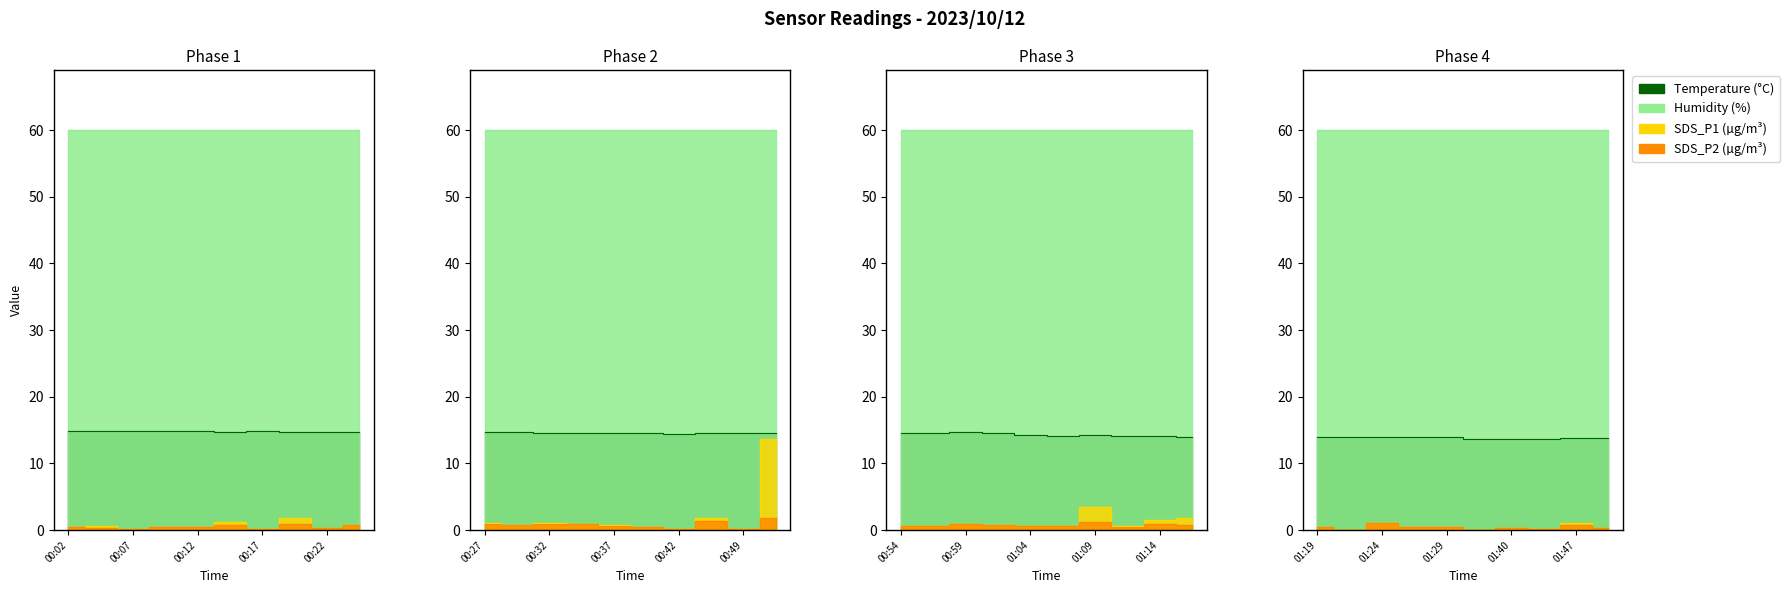

At which category does BME280_temperature reach its first local valley?

00:14